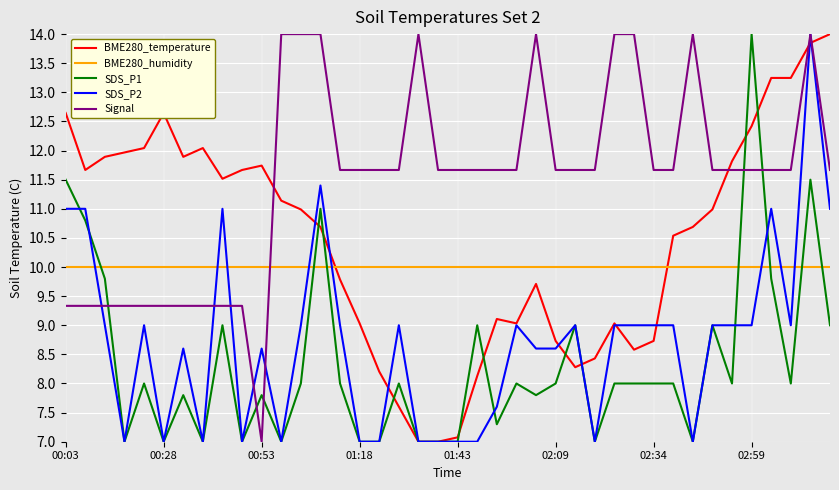

Which series ends up on top after the final intersection of BME280_humidity and SDS_P2?

SDS_P2